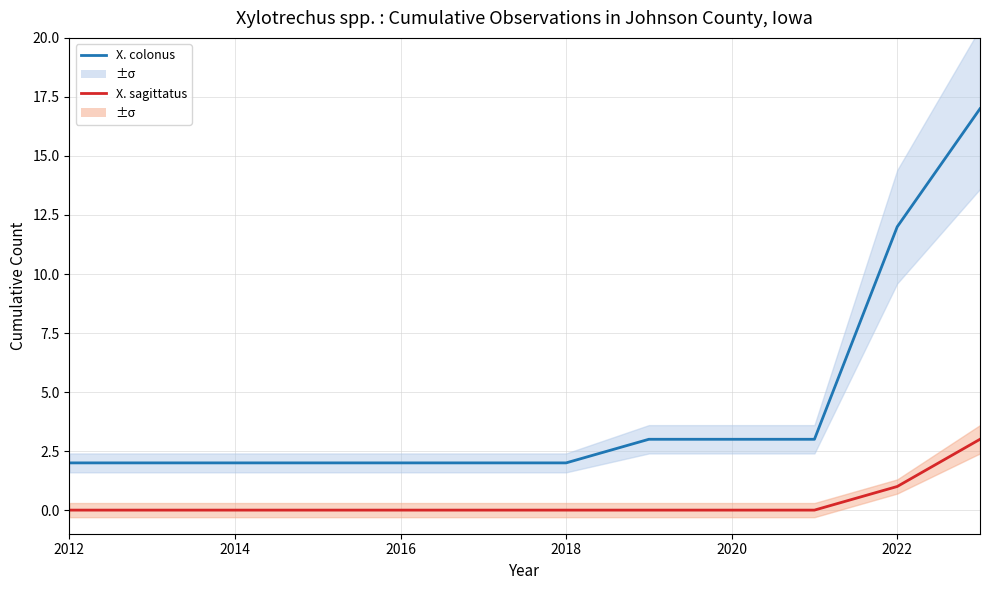

At how many categories does at least one series exceed 15?

1